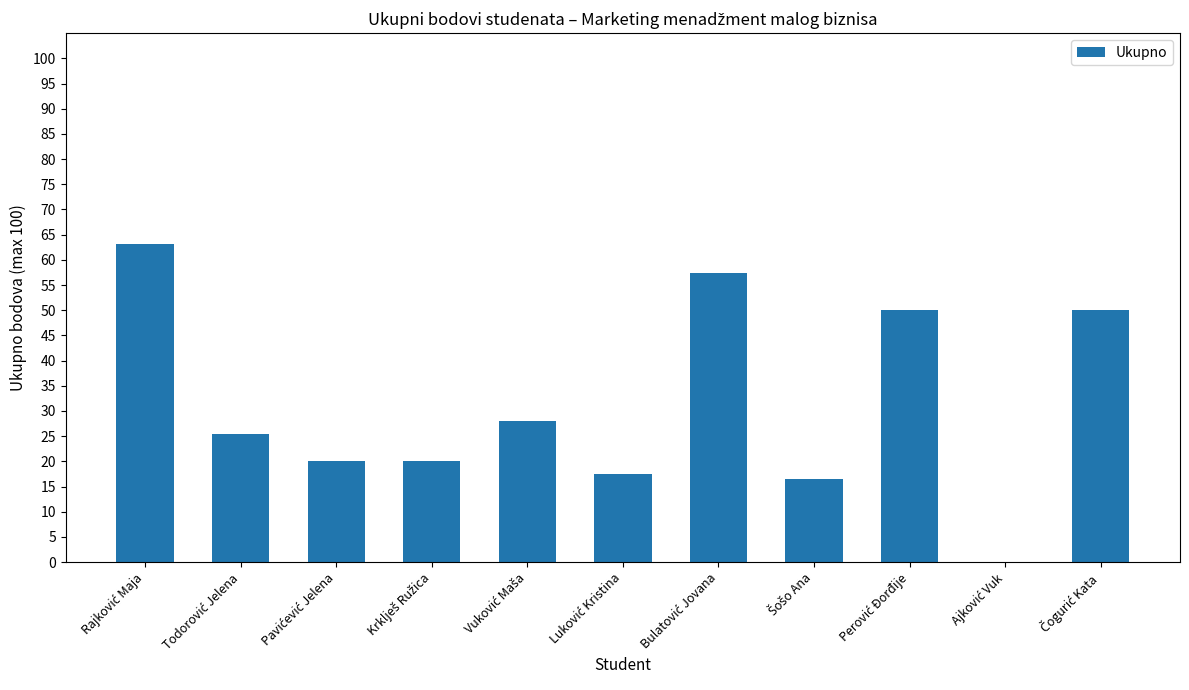

What is the sum of all values?

348.1